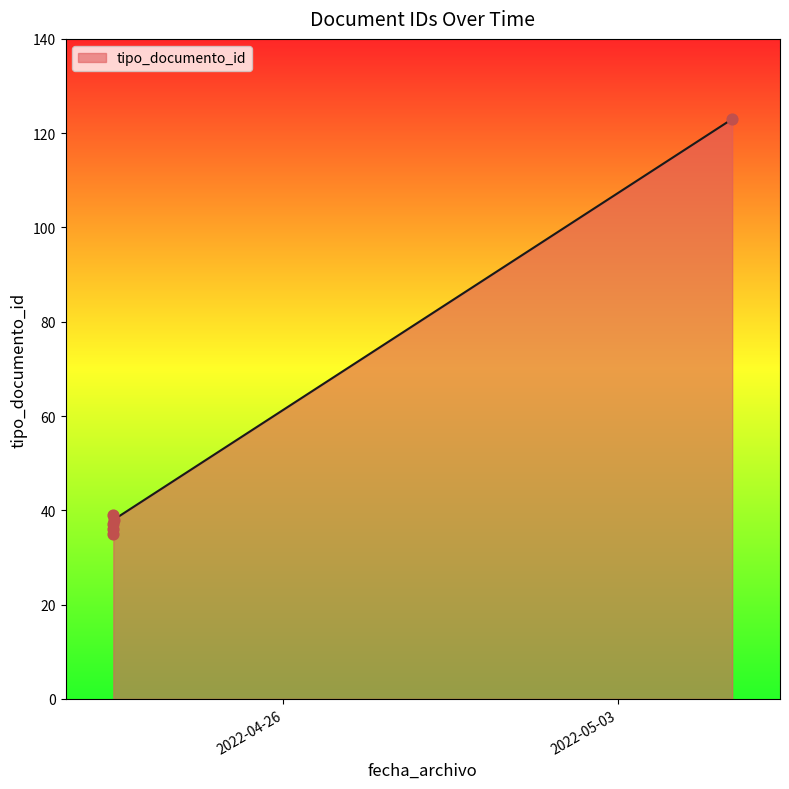

What is the ratio of the value at 2022-05-05 09:18:53 to the value at 2022-04-22 10:41:22?

3.3